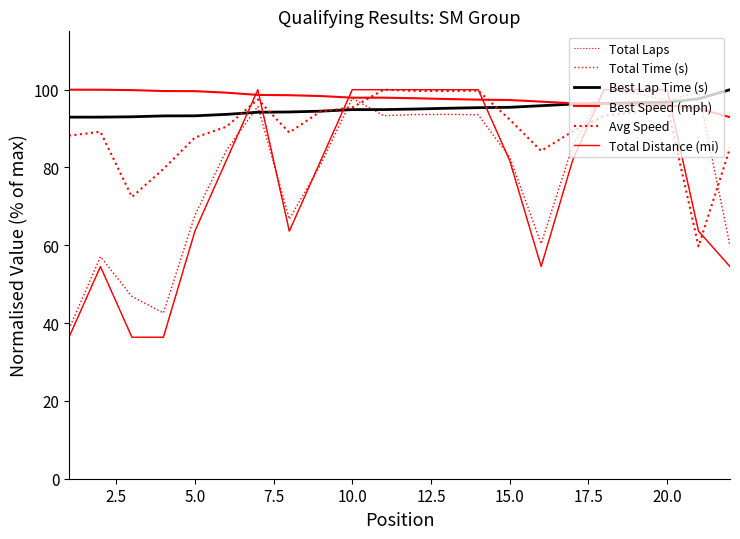

How many lines are shown in the chart?

6